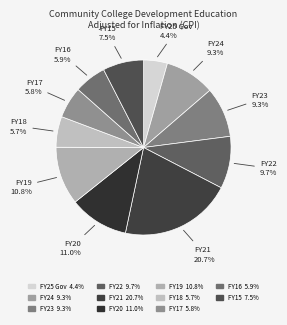

Which has a higher value, FY24 or FY20?

FY20